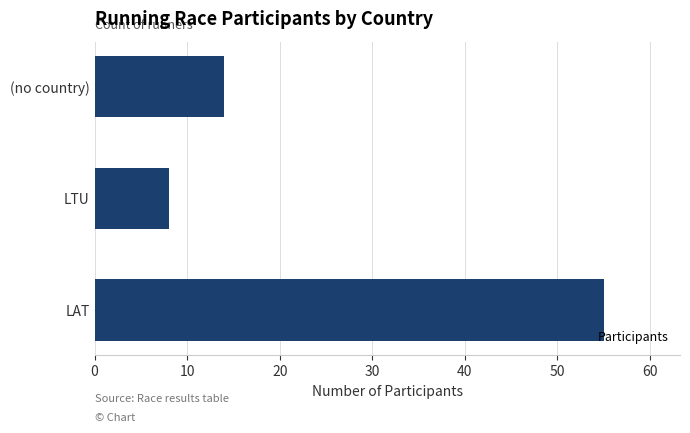

What is the change in value from LAT to LTU?

-47